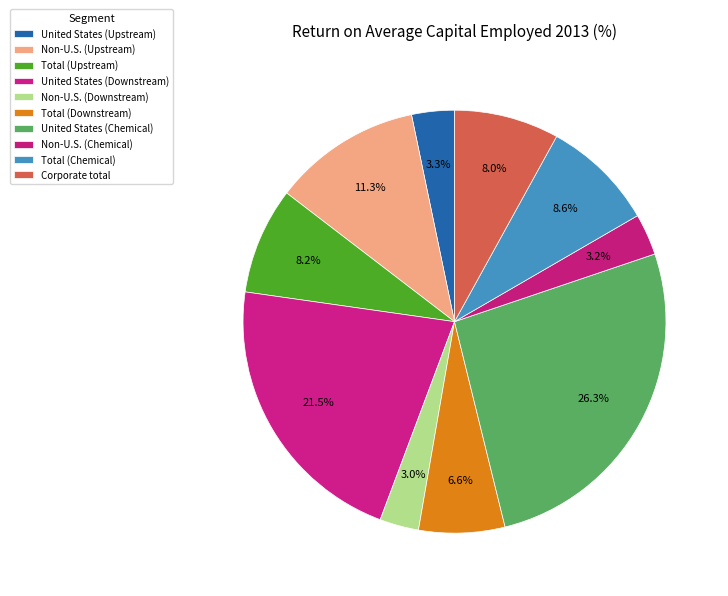

Count the number of slices in the pie.

10